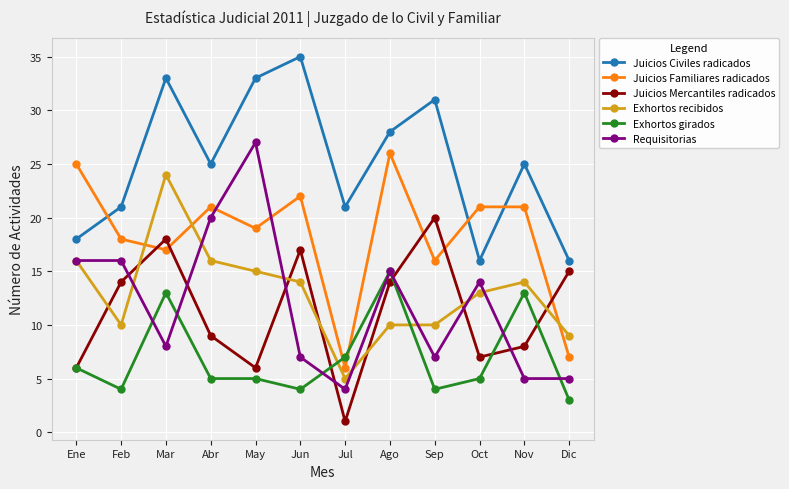

What is the difference between the Exhortos girados values at Feb and Nov?

9